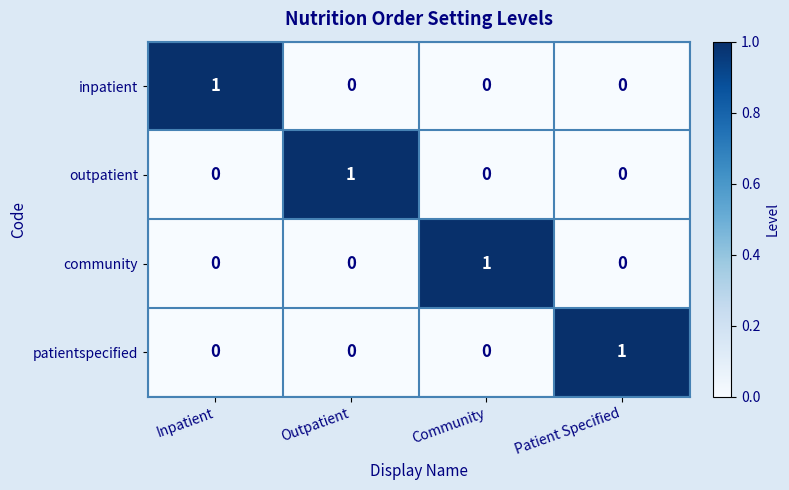

Count the number of categories in the chart.

4